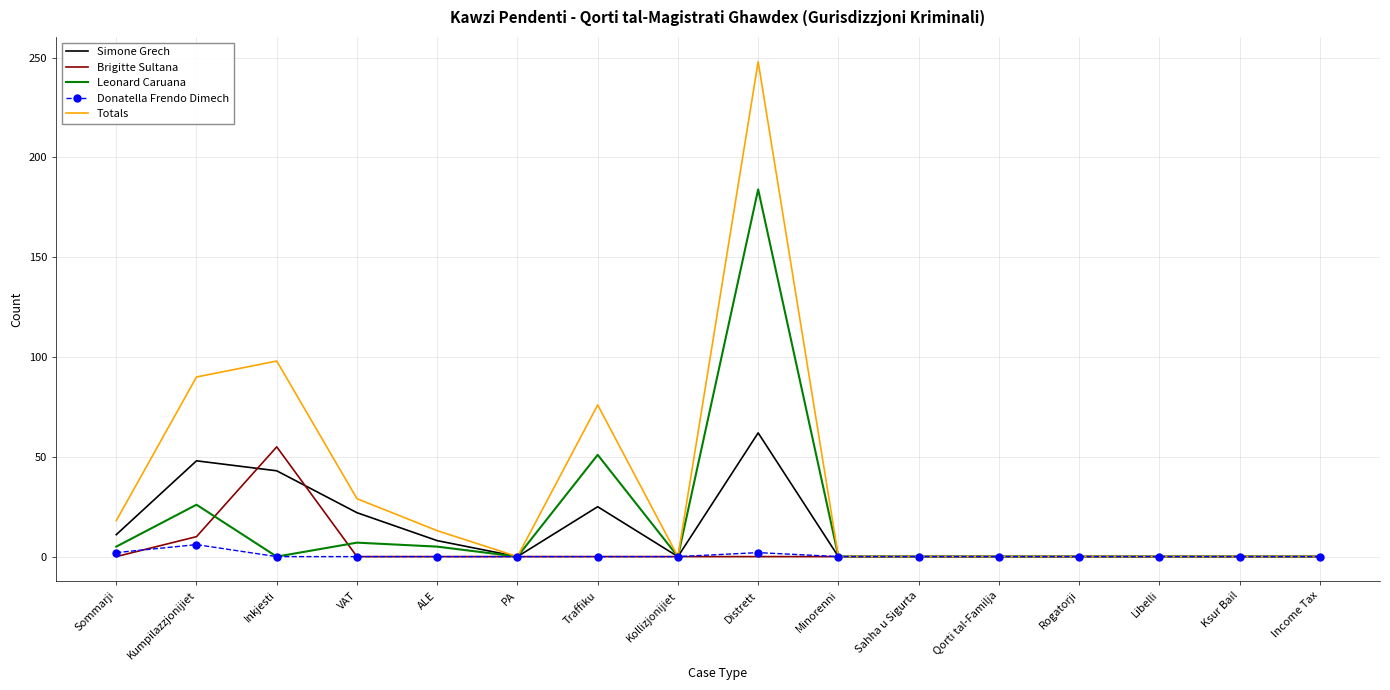

What is the maximum value shown in the chart?

248